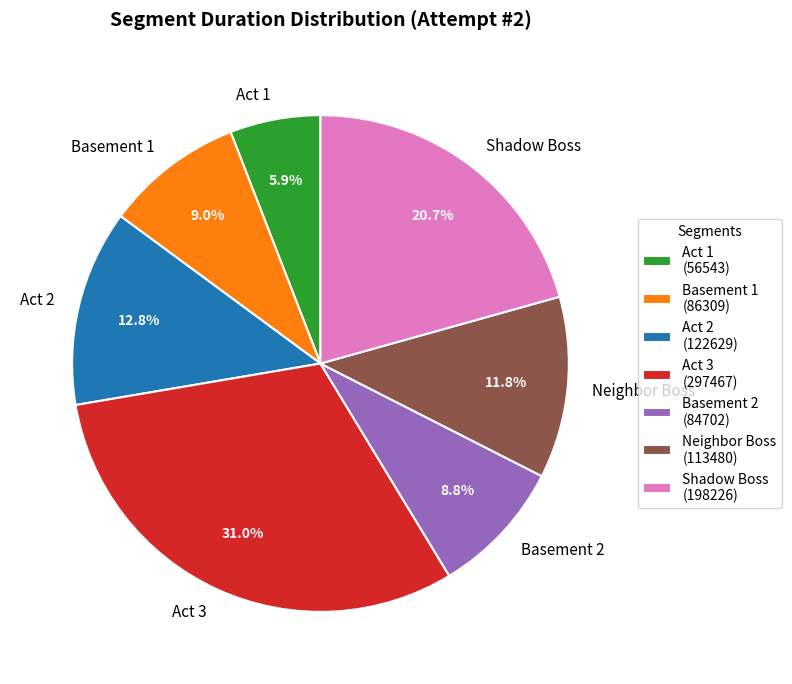

Do Act 2 and Shadow Boss together represent more than half of the pie?

No